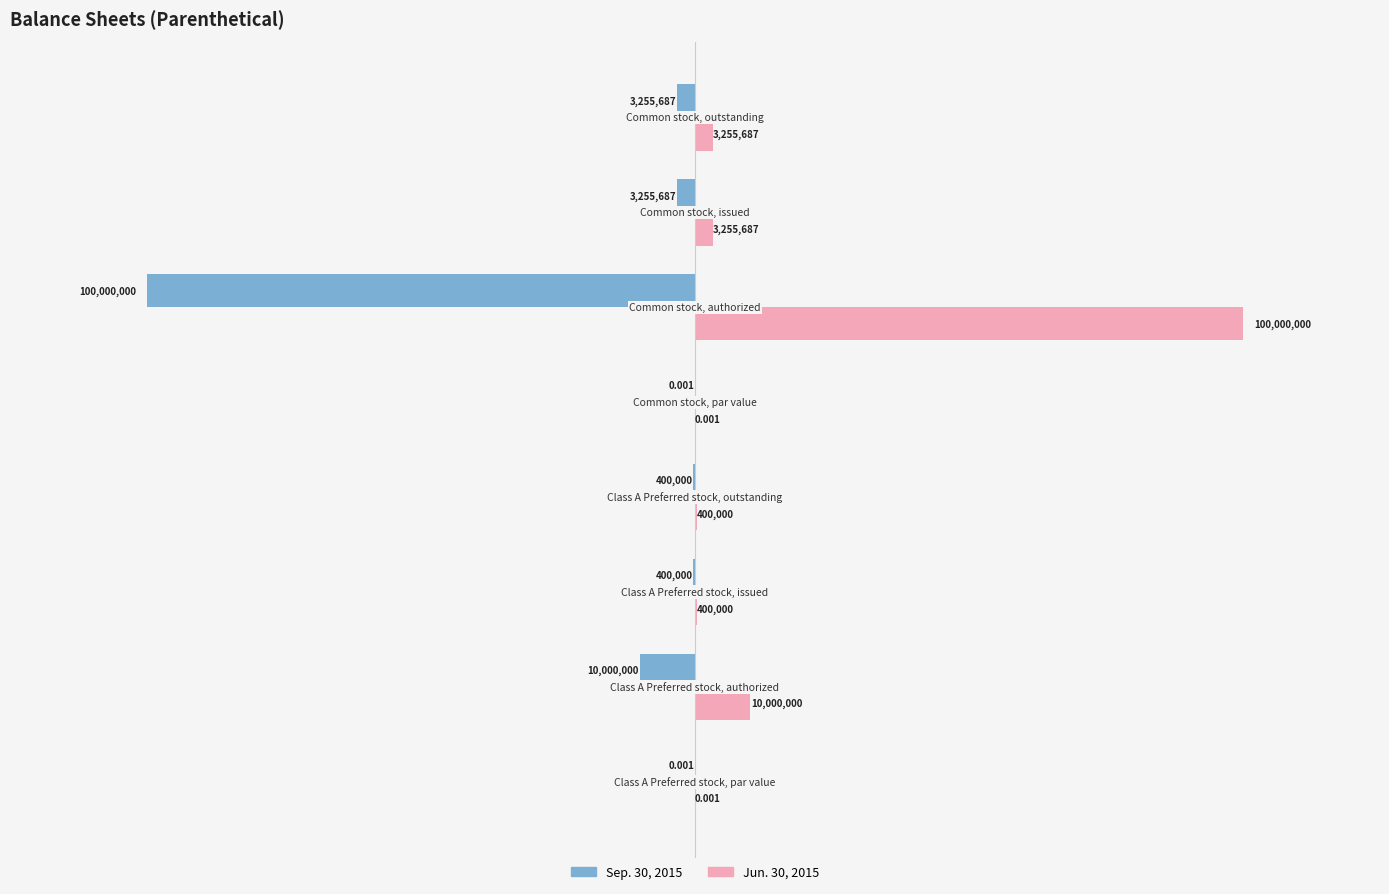

List the series in order of their peak value, lowest first.

Sep. 30, 2015, Jun. 30, 2015